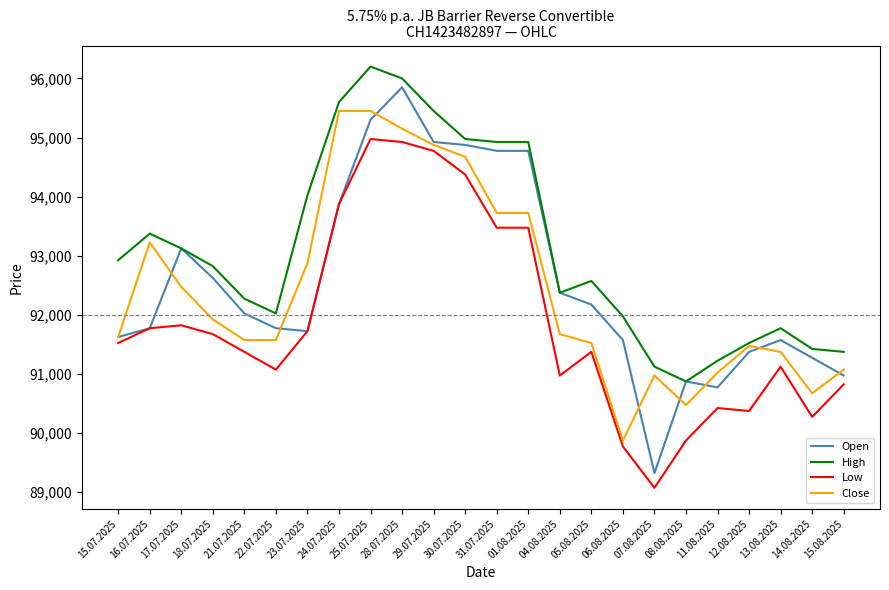

How many distinct data groups are displayed?

4